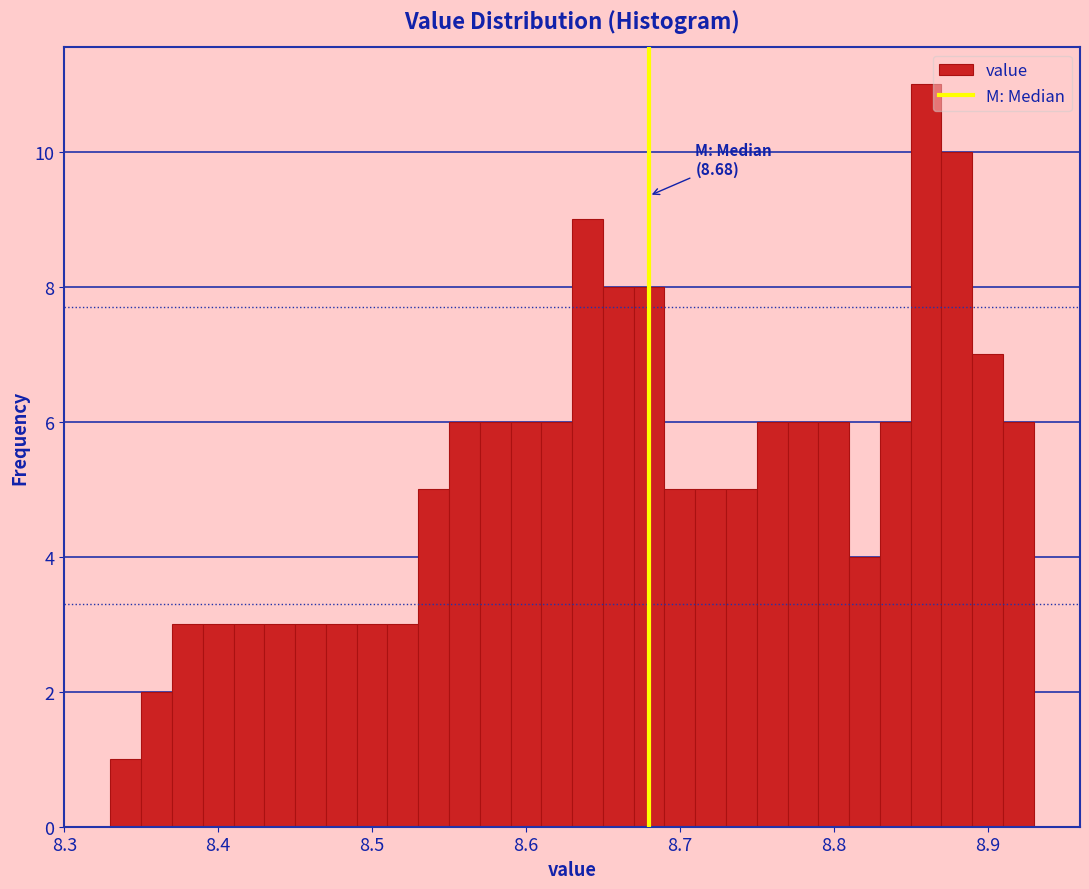

Around what value on the x-axis is the tallest bar? Give the approximate position of its centre, as read against the axis.

8.86